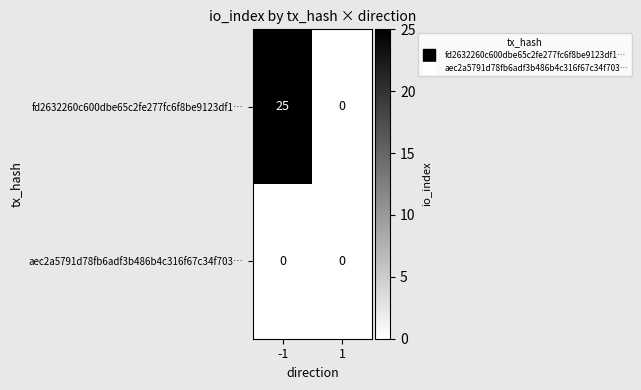

At which category is the sum across all series the highest?

-1